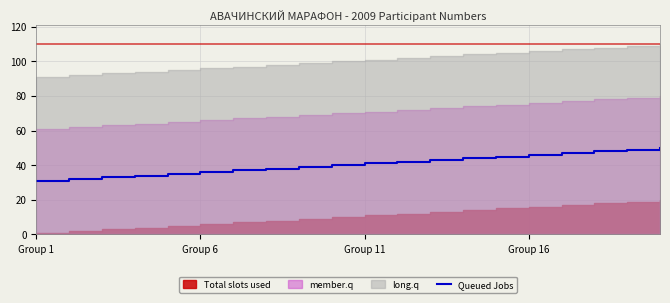

What is the maximum value for Queued Jobs?

50